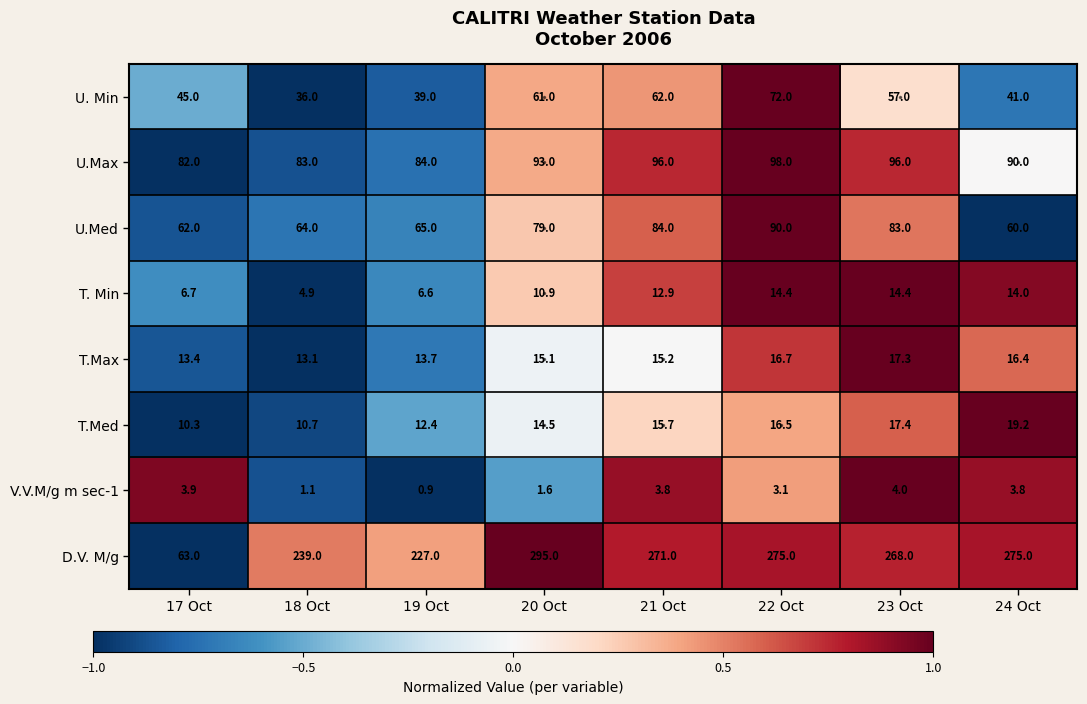

What is the spread (max minus min) of values at 22 Oct?

271.9